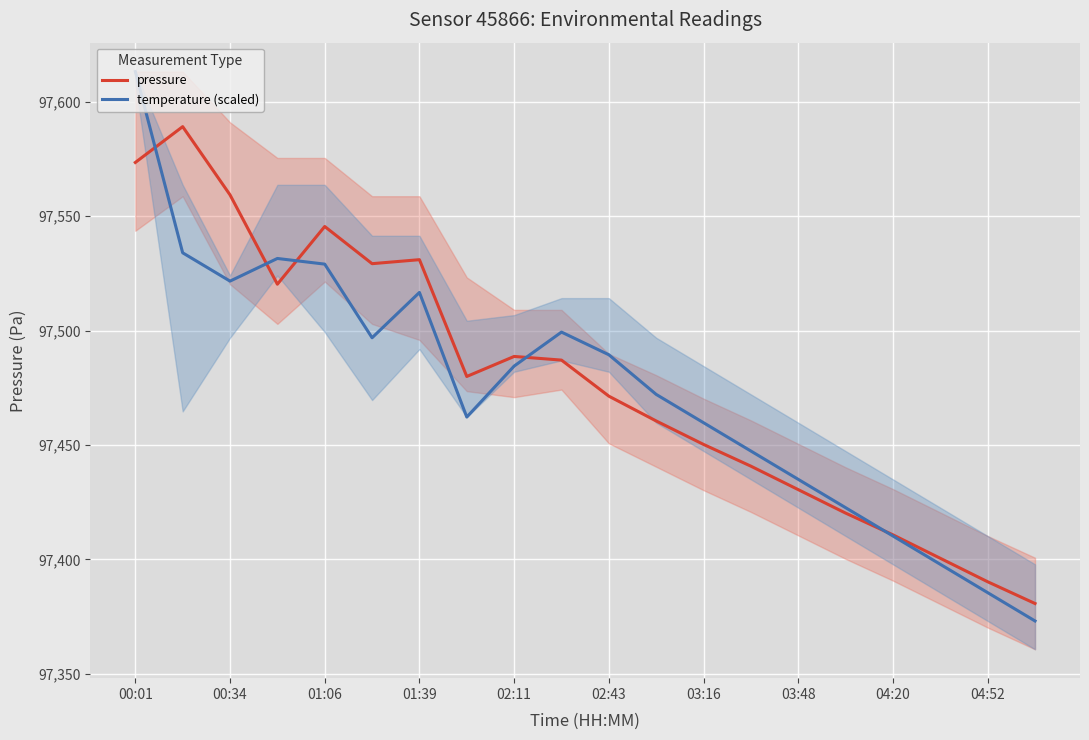

Reading left to right, what are all the values shown in this chart?

pressure: 97573.4	97589.1	97559.3	97520.2	97545.5	97529.2	97531.0	97479.9	97488.7	97487.1	97471.3	97460.5	97450.2	97440.8	97430.5	97420.2	97410.8	97400.5	97390.2	97380.8
temperature (scaled): 97613.2	97534.0	97521.6	97531.5	97529.0	97496.9	97516.7	97462.2	97484.5	97499.3	97489.4	97472.1	97459.7	97447.4	97435.0	97422.6	97410.2	97397.9	97385.5	97373.1